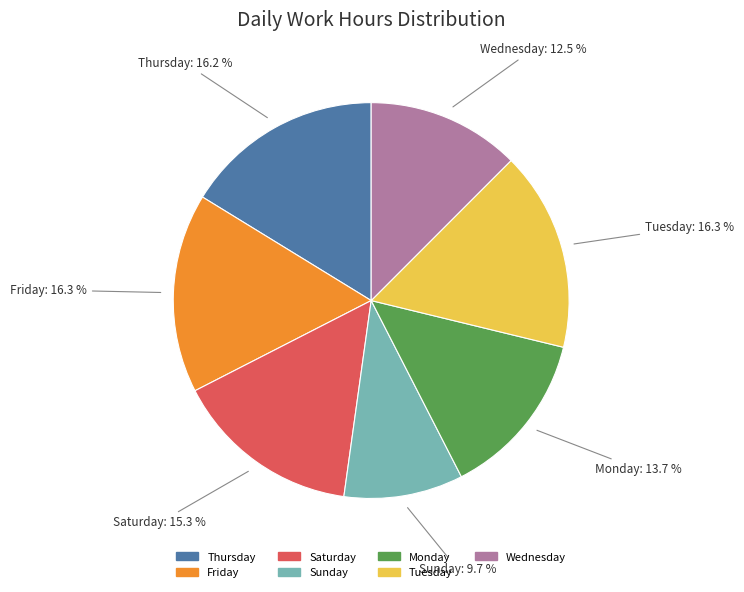

Is there any slice that represents more than half of the pie?

No